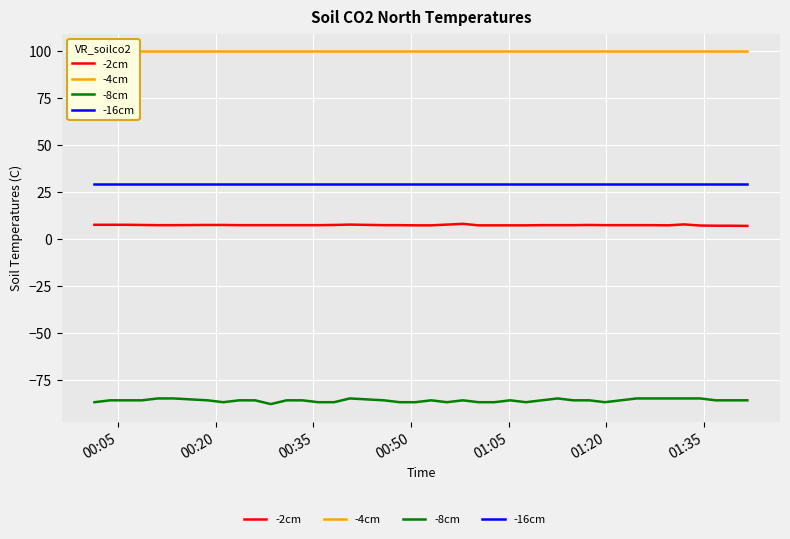

True or false: -16cm and -8cm cross at least once.

False